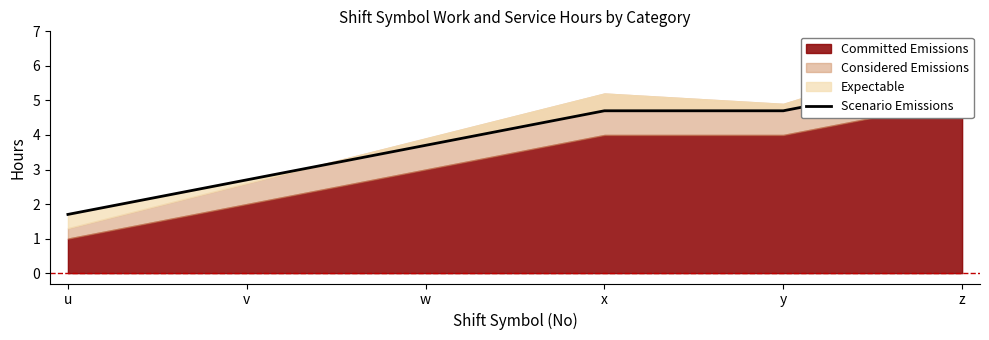

List the labels in order of value, largest first.

z, x, y, w, v, u